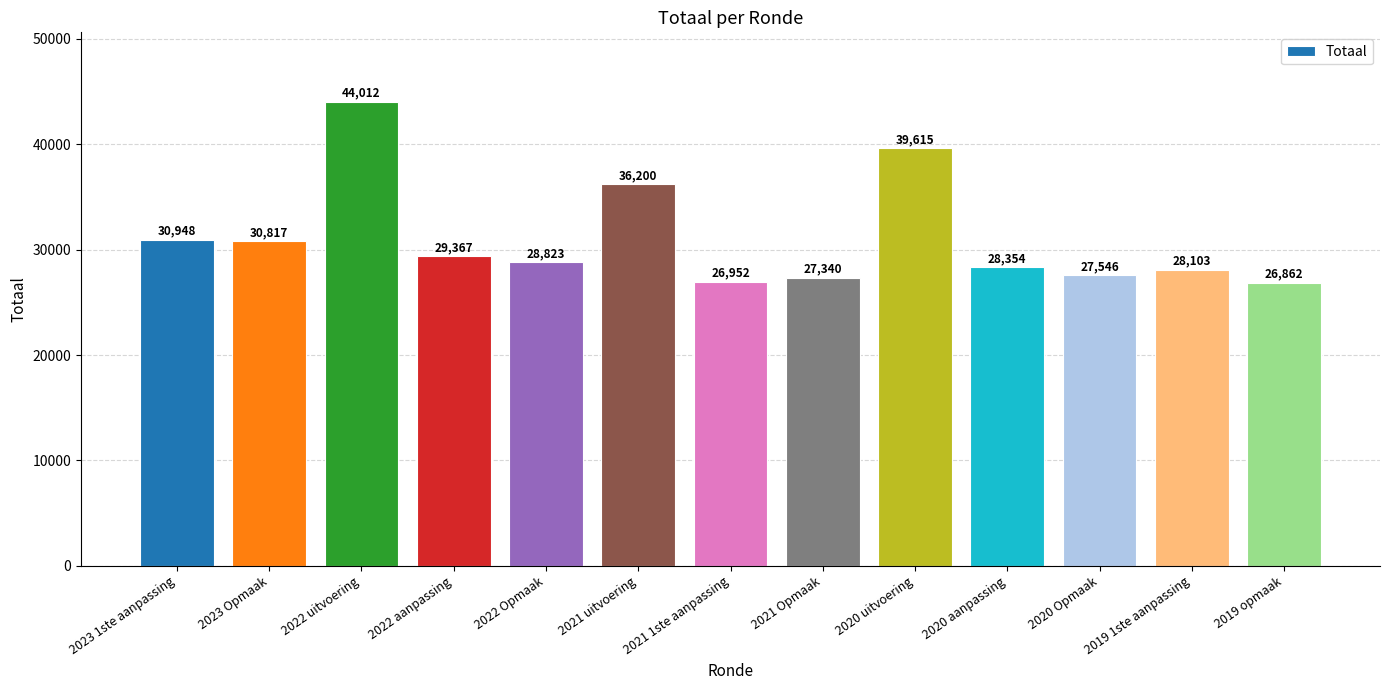

Reading left to right, extract all data points from this chart.

2023 1ste aanpassing=30948	2023 Opmaak=30817	2022 uitvoering=44012	2022 aanpassing=29367	2022 Opmaak=28823	2021 uitvoering=36200	2021 1ste aanpassing=26952	2021 Opmaak=27340	2020 uitvoering=39615	2020 aanpassing=28354	2020 Opmaak=27546	2019 1ste aanpassing=28103	2019 opmaak=26862